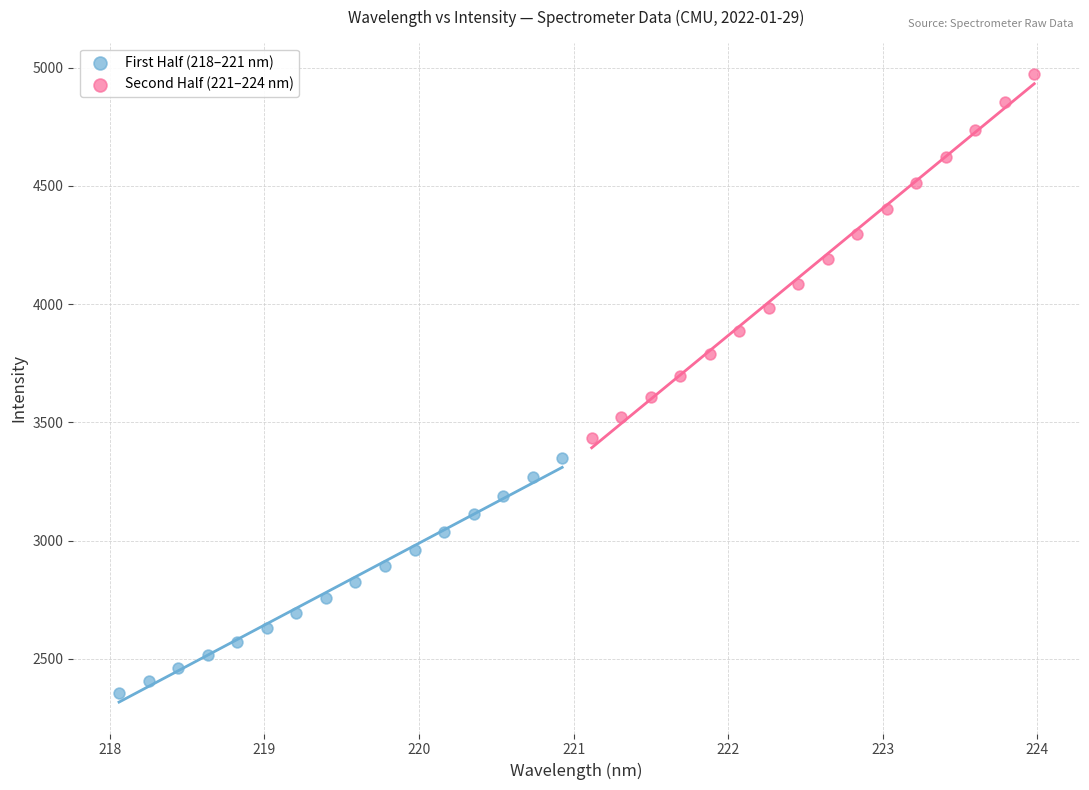

Which series reaches the minimum Y coordinate?

First Half (218–221 nm)